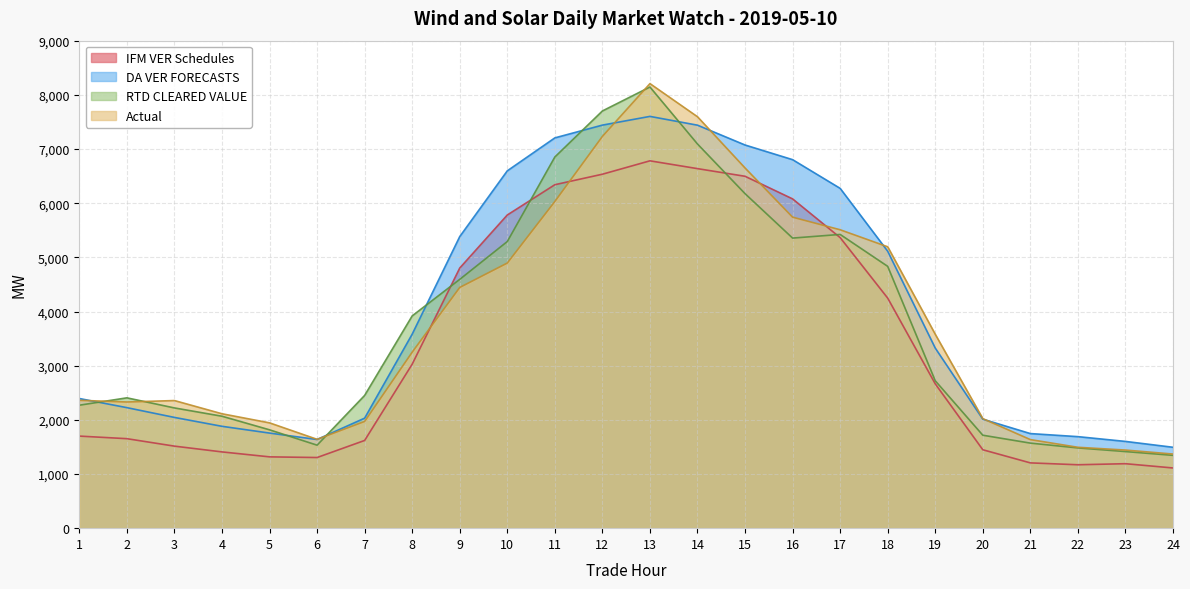

What are all the series names shown in the legend?

IFM VER Schedules, DA VER FORECASTS, RTD CLEARED VALUE, Actual